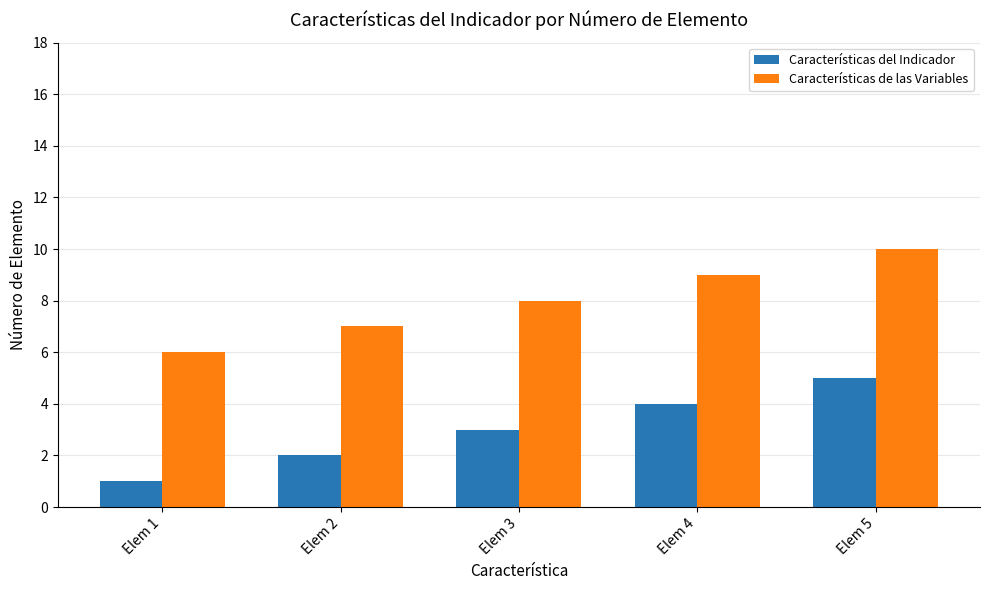

How many bars are there in total?

10